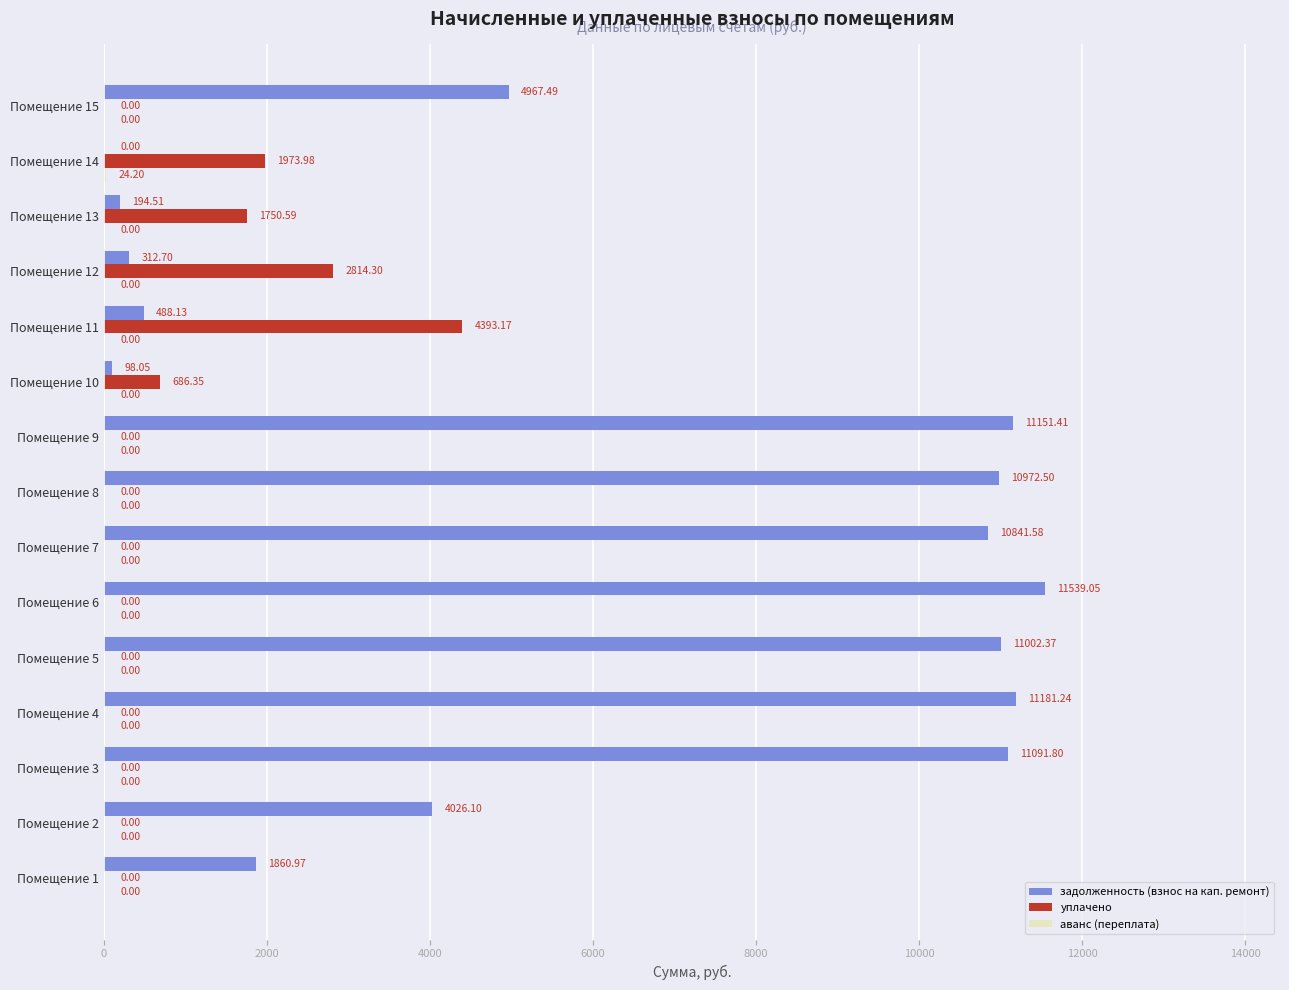

What is the sum of the уплачено values at Помещение 9 and Помещение 11?

4393.2